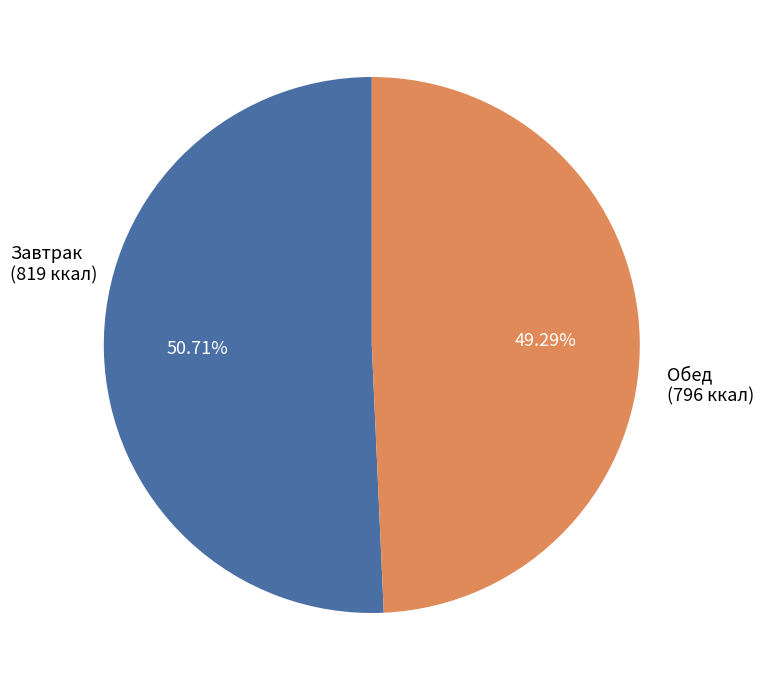

Is there any slice that represents more than half of the pie?

Yes